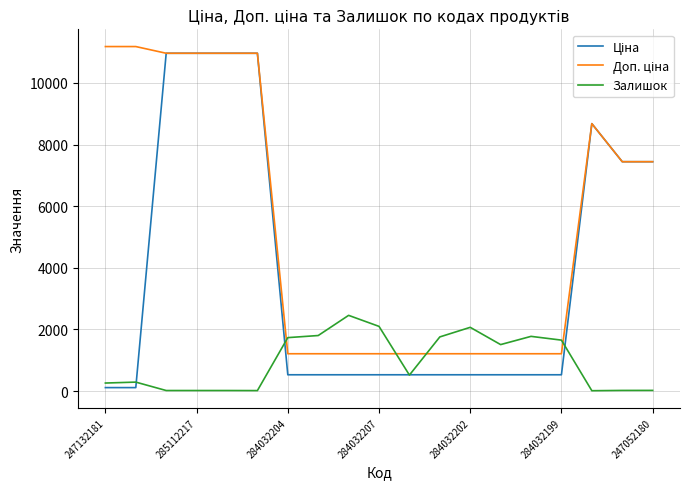

What is the highest value of the Залишок series?

2457.0